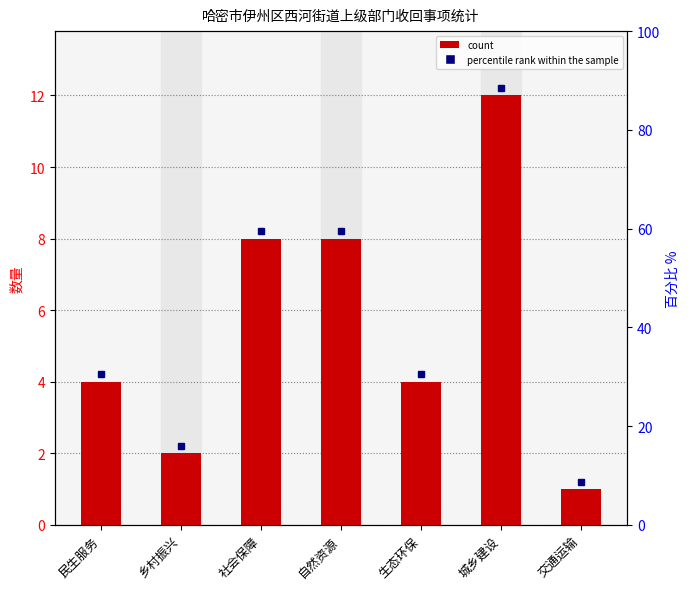

Does the chart contain any negative values?

No